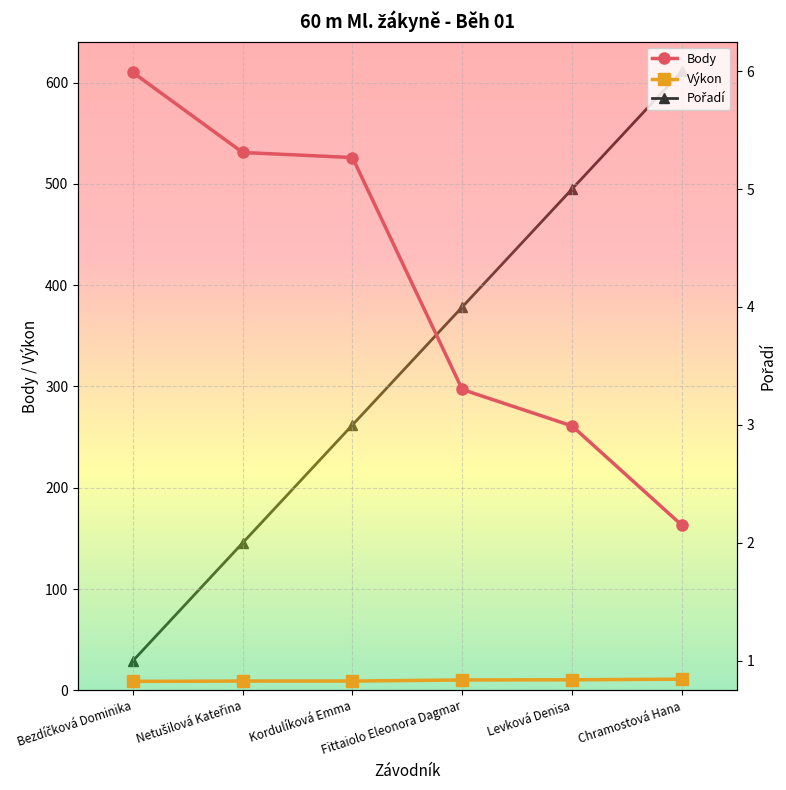

Between Bezdíčková Dominika and Levková Denisa, which series saw the biggest shift?

Body